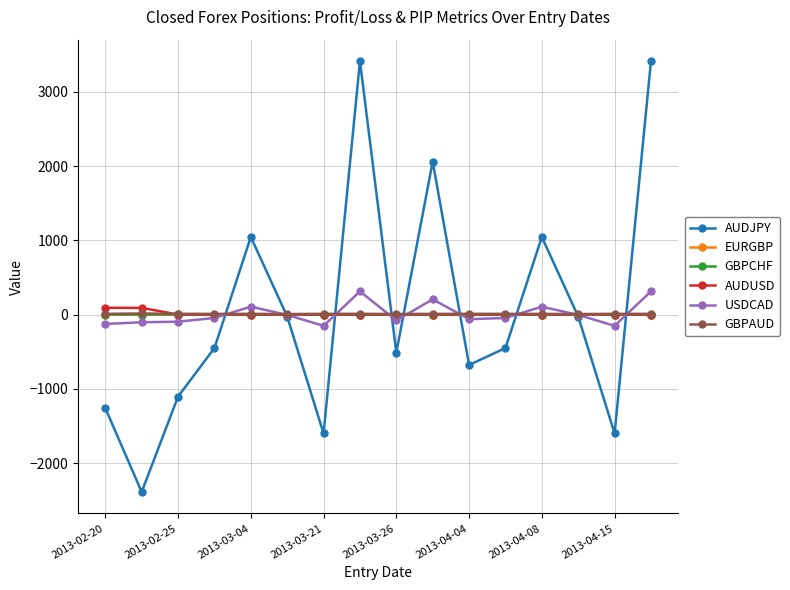

What is the smallest value displayed?

-2388.4